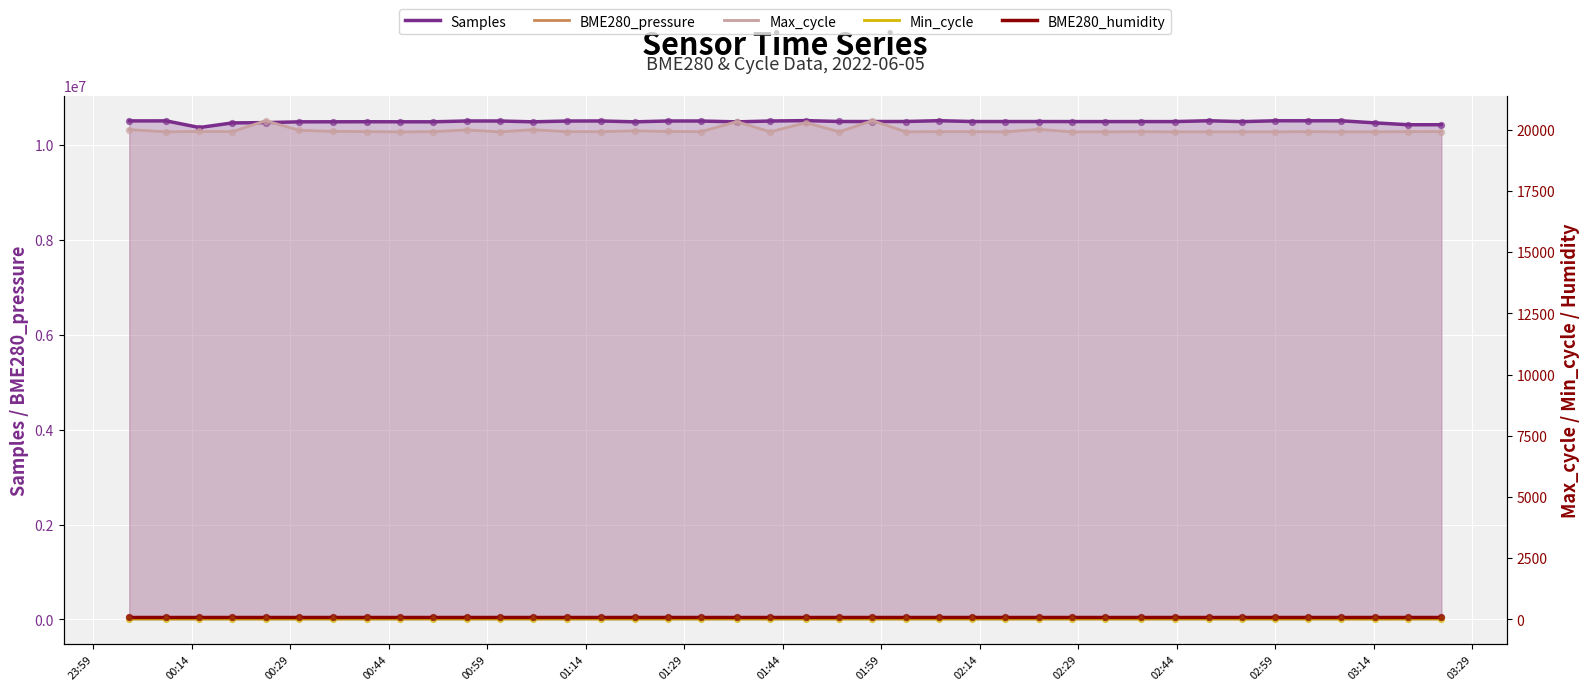

Which series contains the highest Y value?

Samples